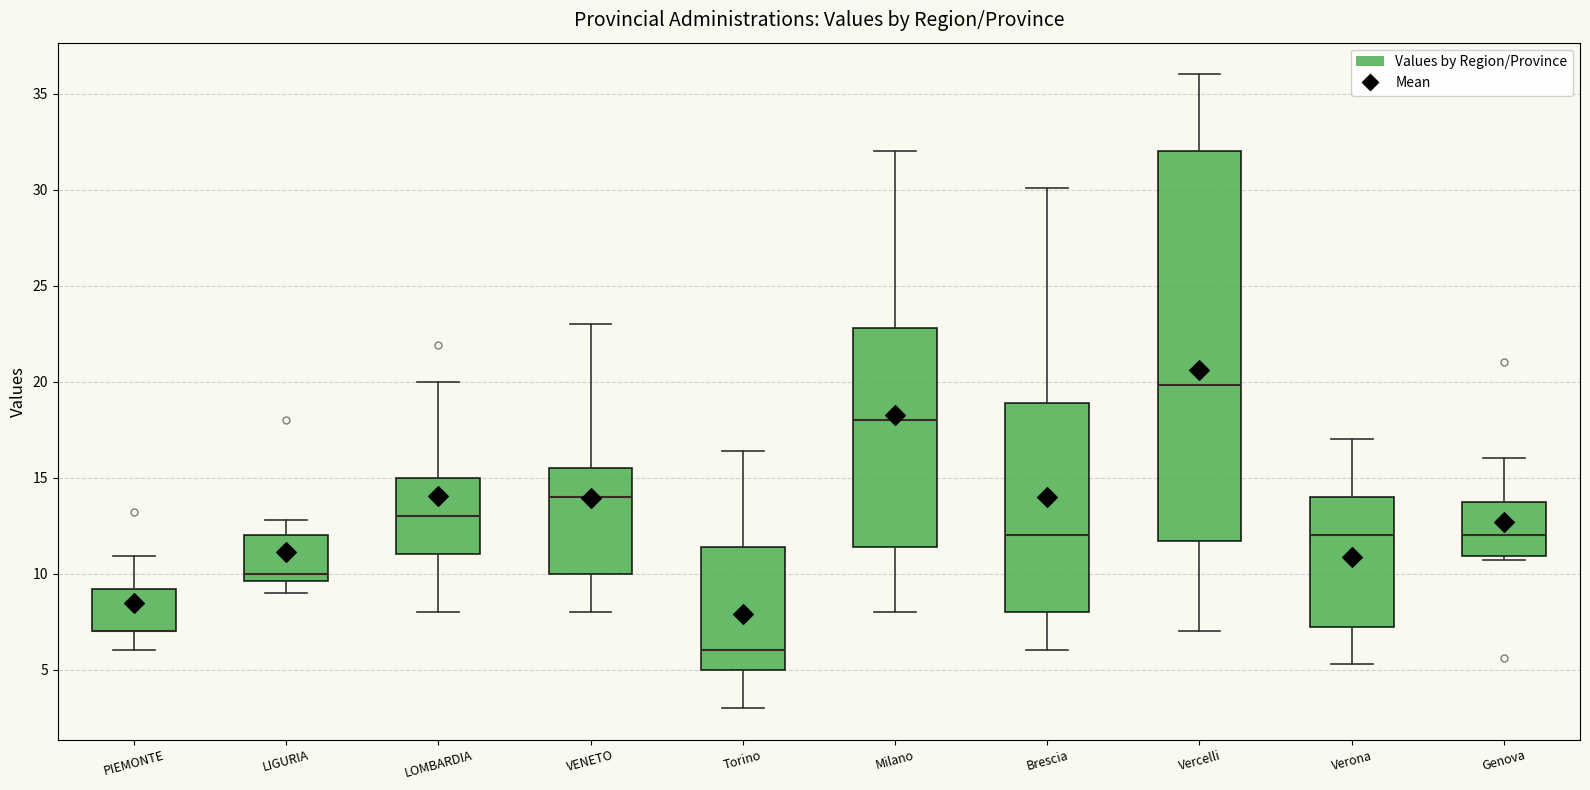

Reading left to right, read every box against the y-axis: the position of its median line, the range the box covers, and the ends of its whiskers. The values are not printed on the chart, so give them approximately, as read against the axis.

PIEMONTE: median 7.0 (drawn on the box's lower edge), box 7.0 to 9.0, whiskers 6.0 to 11.0
LIGURIA: median 10.0, box 9.5 to 12.0, whiskers 9.0 to 13.0
LOMBARDIA: median 13.0, box 11.0 to 15.0, whiskers 8.0 to 20.0
VENETO: median 14.0, box 10.0 to 15.5, whiskers 8.0 to 23.0
Torino: median 6.0, box 5.0 to 11.5, whiskers 3.0 to 16.5
Milano: median 18.0, box 11.5 to 23.0, whiskers 8.0 to 32.0
Brescia: median 12.0, box 8.0 to 19.0, whiskers 6.0 to 30.0
Vercelli: median 20.0, box 11.5 to 32.0, whiskers 7.0 to 36.0
Verona: median 12.0, box 7.0 to 14.0, whiskers 5.5 to 17.0
Genova: median 12.0, box 11.0 to 14.0, whiskers 10.5 to 16.0